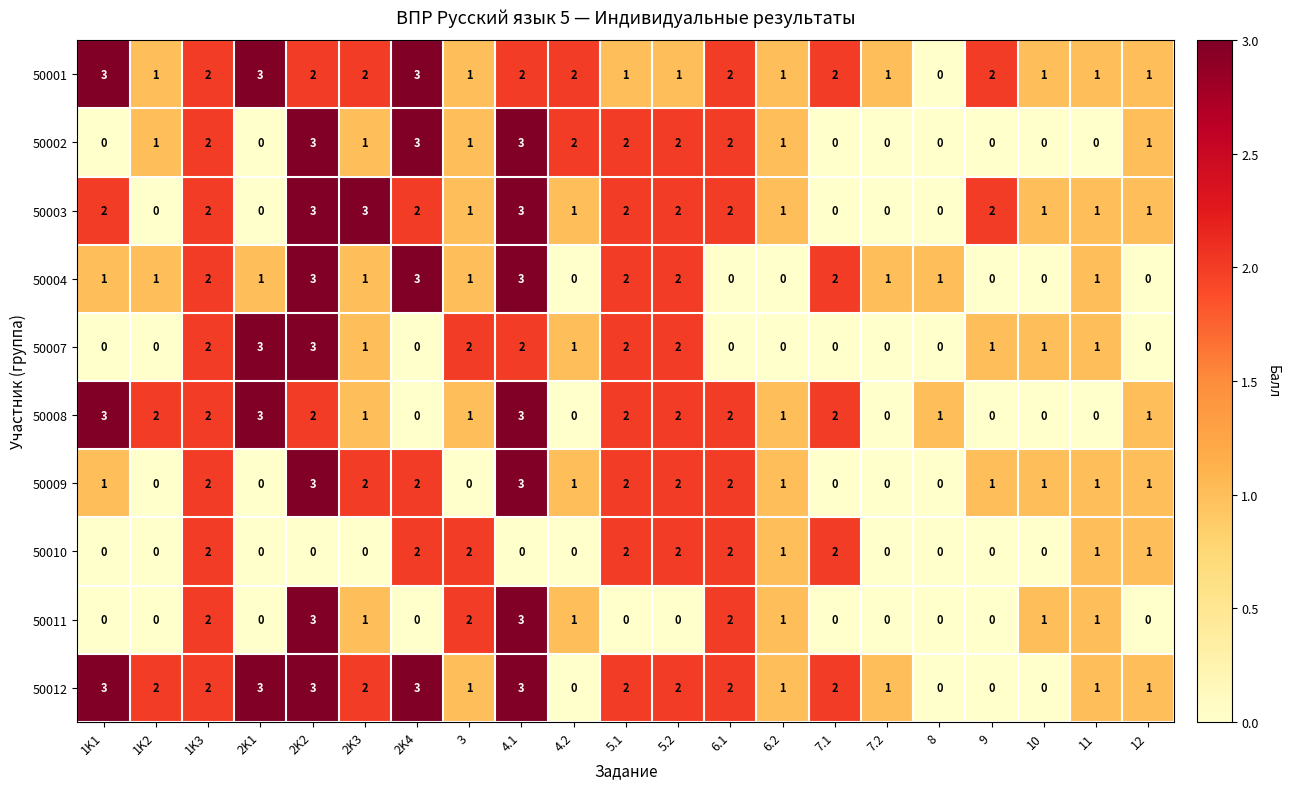

Count the 50012 values in the range 1 to 2.

12